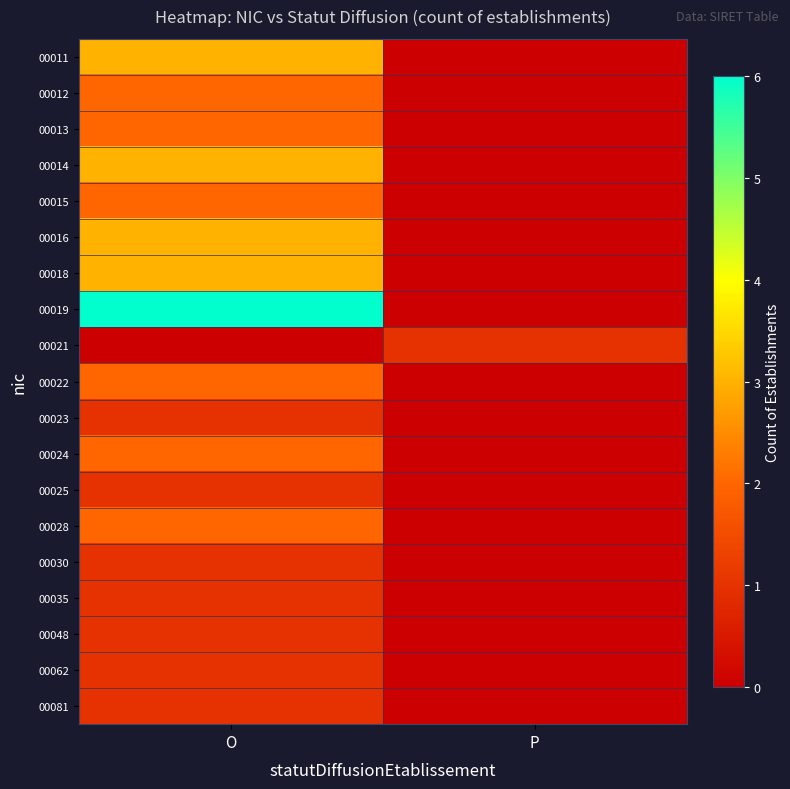

Reading right to left, what are all the values shown in this chart?

00011: P=0	O=3
00012: P=0	O=2
00013: P=0	O=2
00014: P=0	O=3
00015: P=0	O=2
00016: P=0	O=3
00018: P=0	O=3
00019: P=0	O=6
00021: P=1	O=0
00022: P=0	O=2
00023: P=0	O=1
00024: P=0	O=2
00025: P=0	O=1
00028: P=0	O=2
00030: P=0	O=1
00035: P=0	O=1
00048: P=0	O=1
00062: P=0	O=1
00081: P=0	O=1